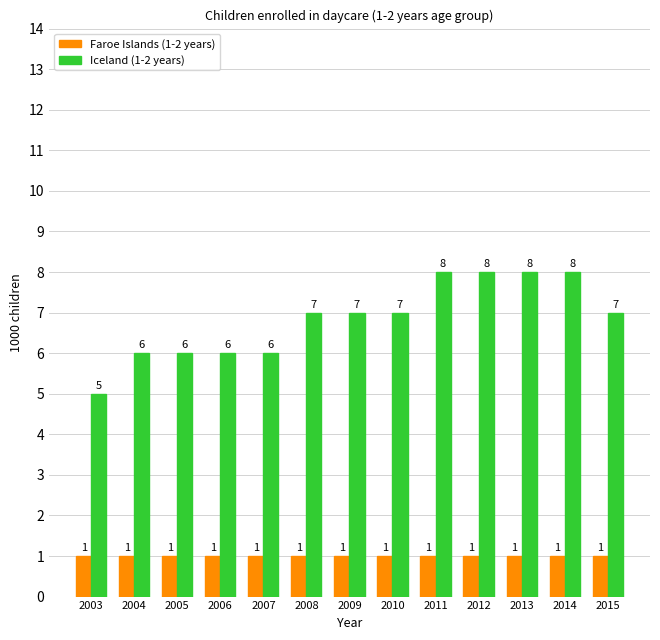

Rank the series at 2014 from lowest to highest value.

Faroe Islands (1-2 years), Iceland (1-2 years)